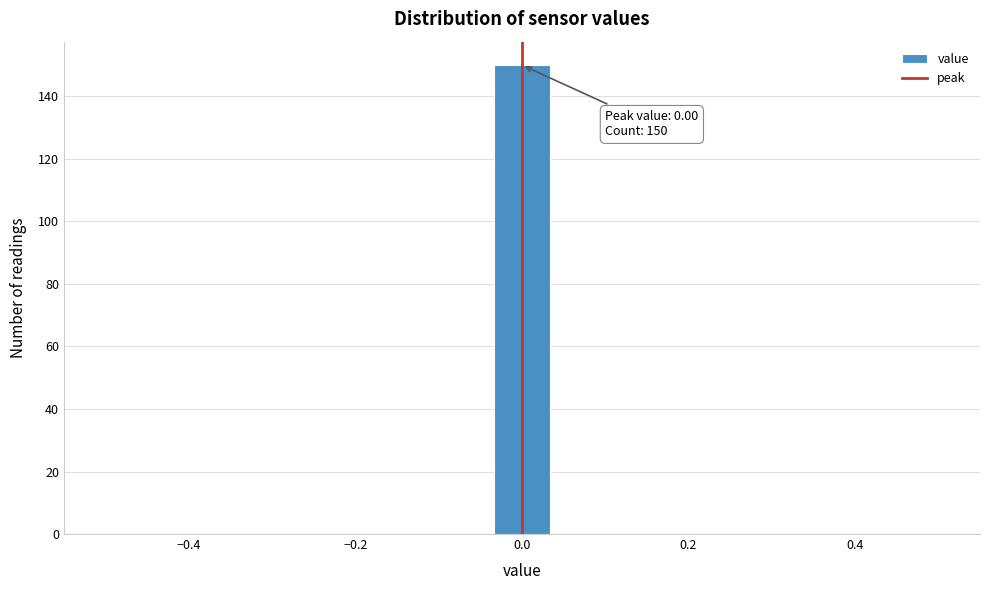

Read against the x-axis, roughly where is the centre of the tallest bar?

0.00